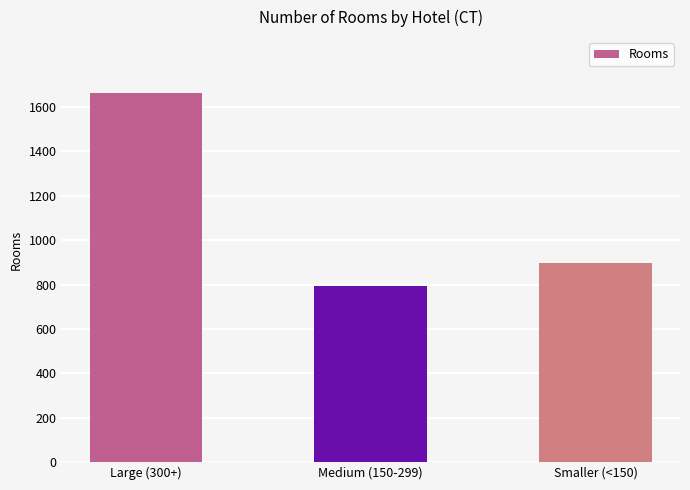

Which label corresponds to the smallest value in the chart?

Medium (150-299)